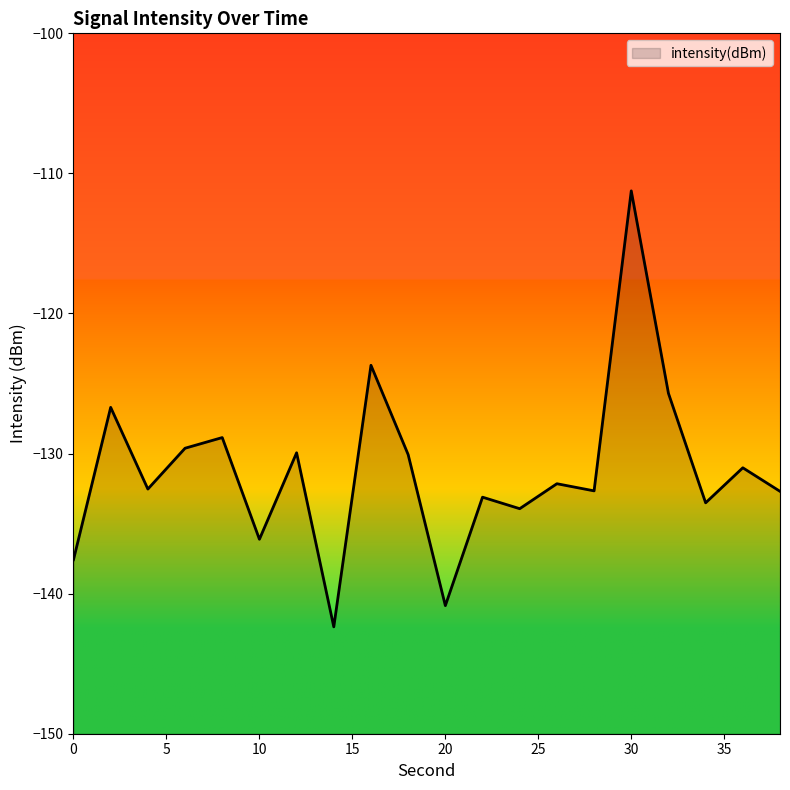

Where does the data first go above -132?

2